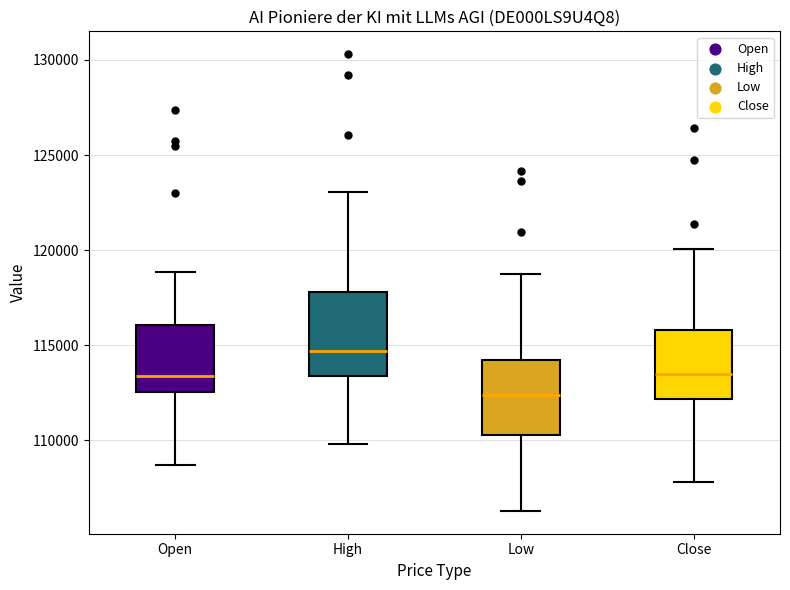

Which box has the lowest median line?

Low